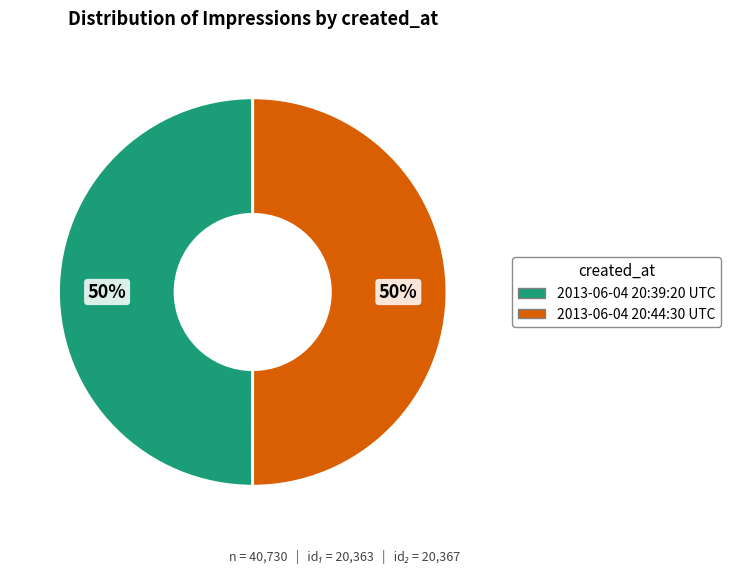

The 2013-06-04 20:39:20 UTC slice represents 50% of the pie. True or false?

True